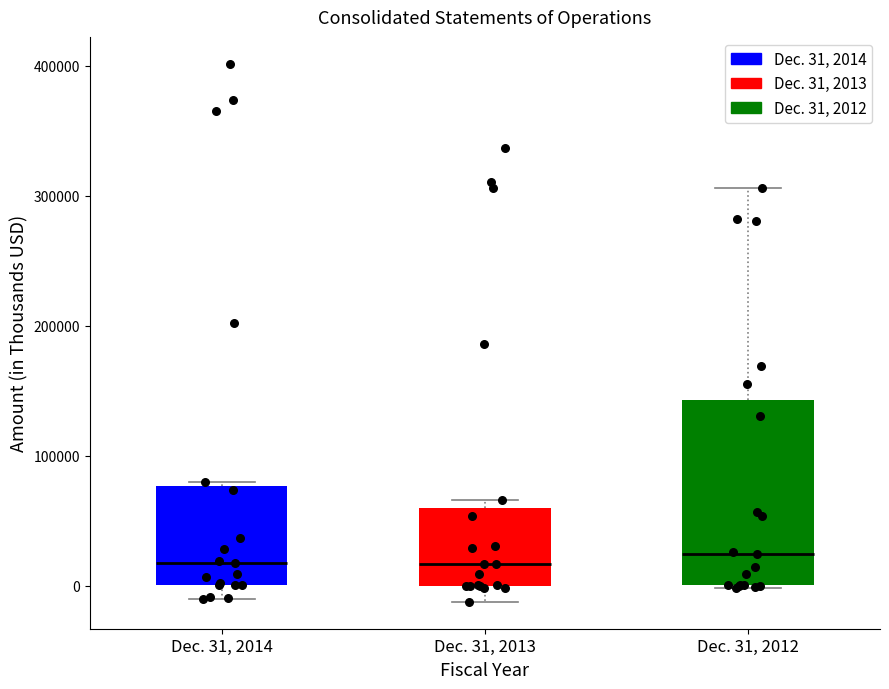

Which box is the tallest, from its lower edge to its upper edge?

Dec. 31, 2012